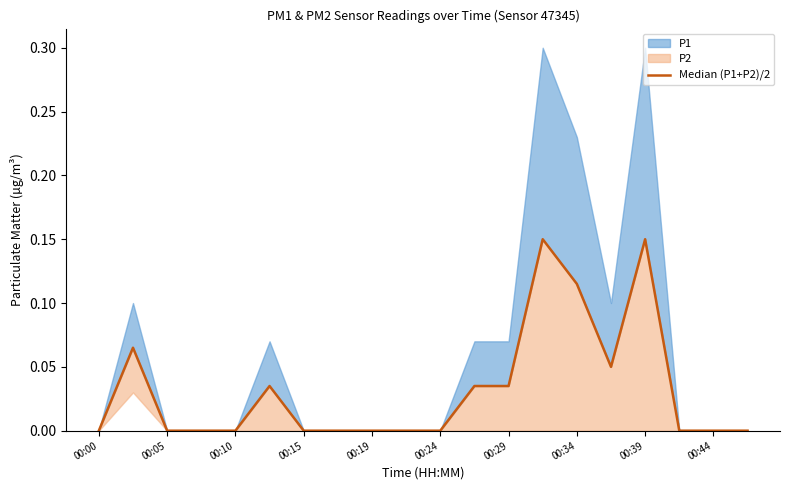

How many positive values are there?

8